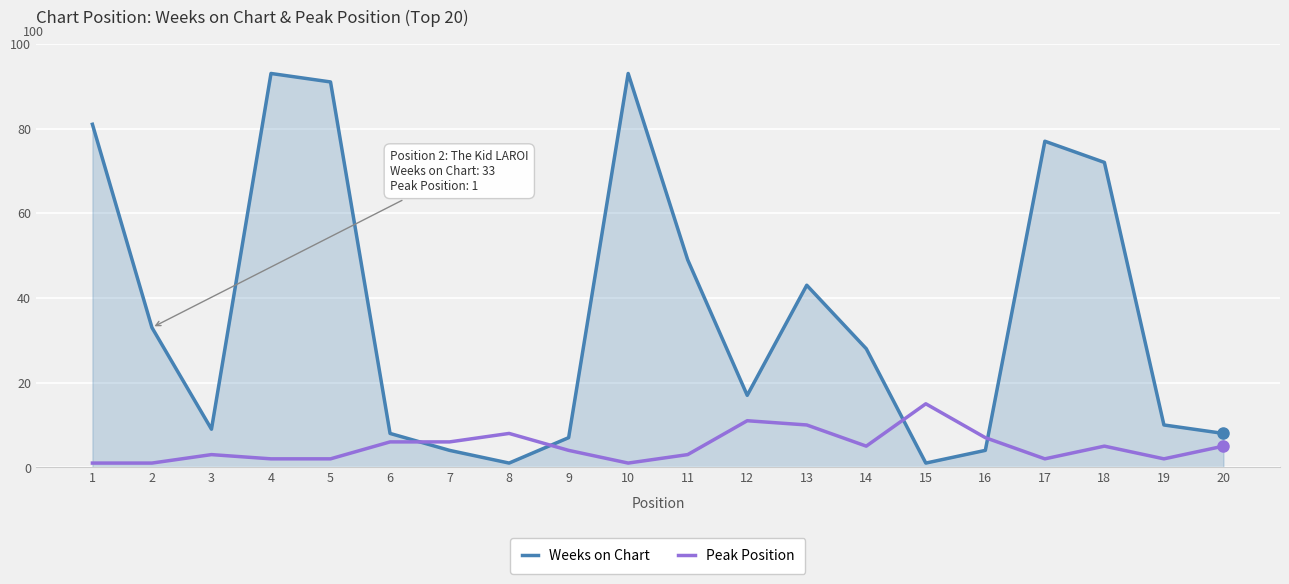

At which label is Weeks on Chart closest to 47?

11